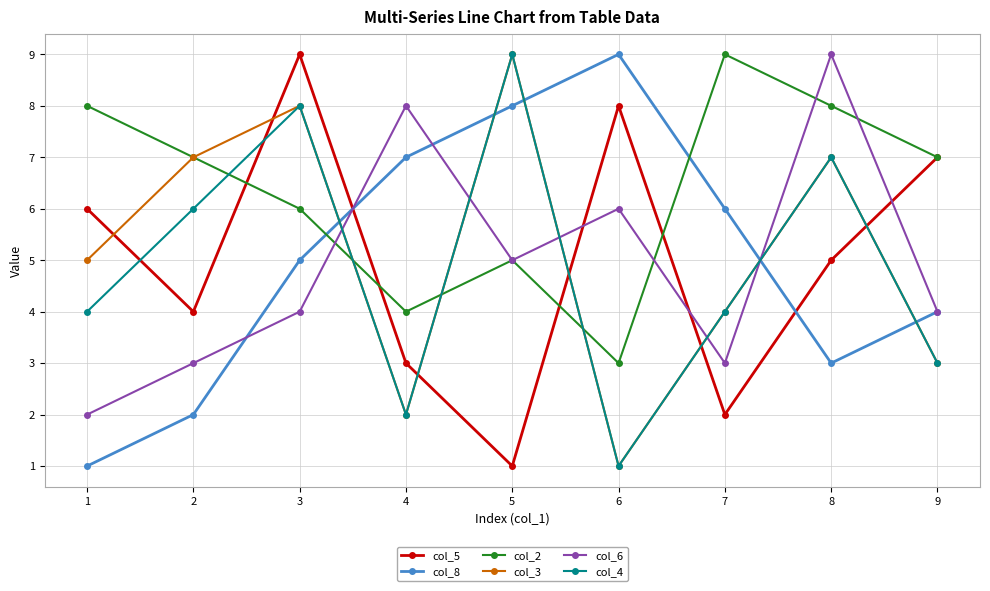

Between which two adjacent categories do col_4 and col_5 first intersect?

1 and 2